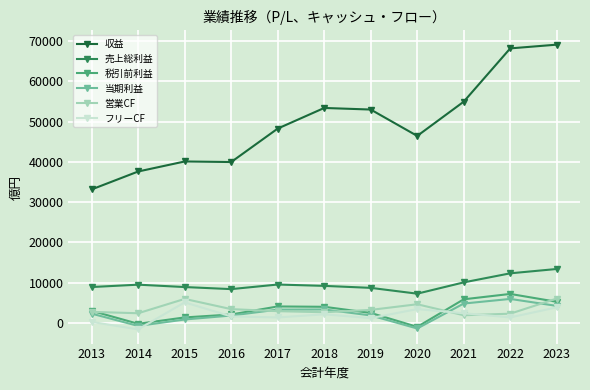

Is it true that 売上総利益 equals 12422 at 2019?

False